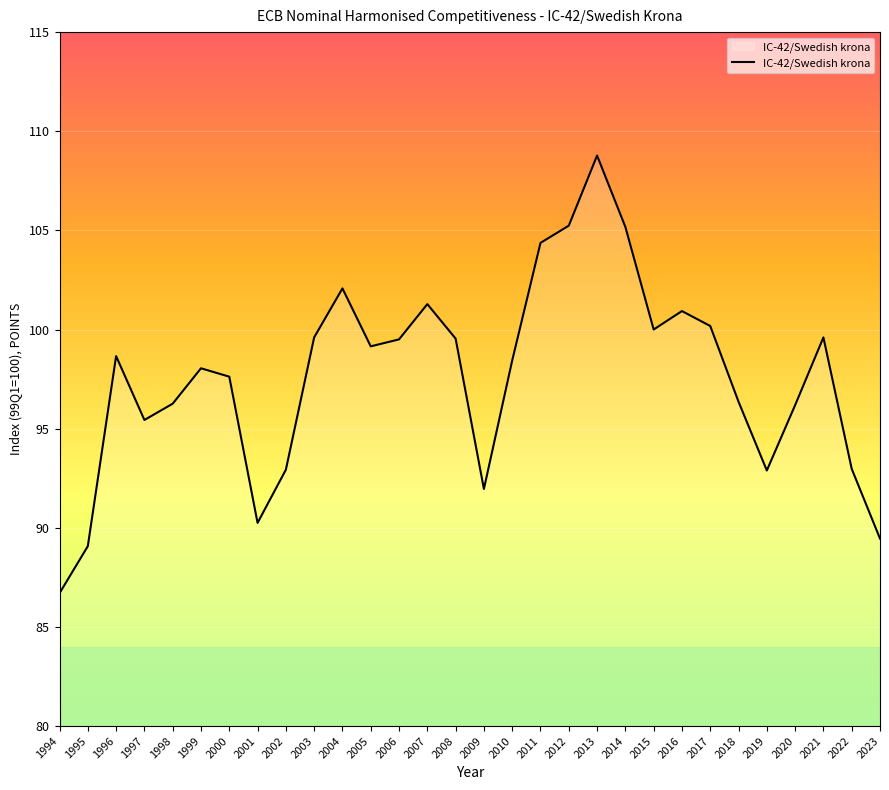

At which category does the chart reach its minimum across all series?

1994